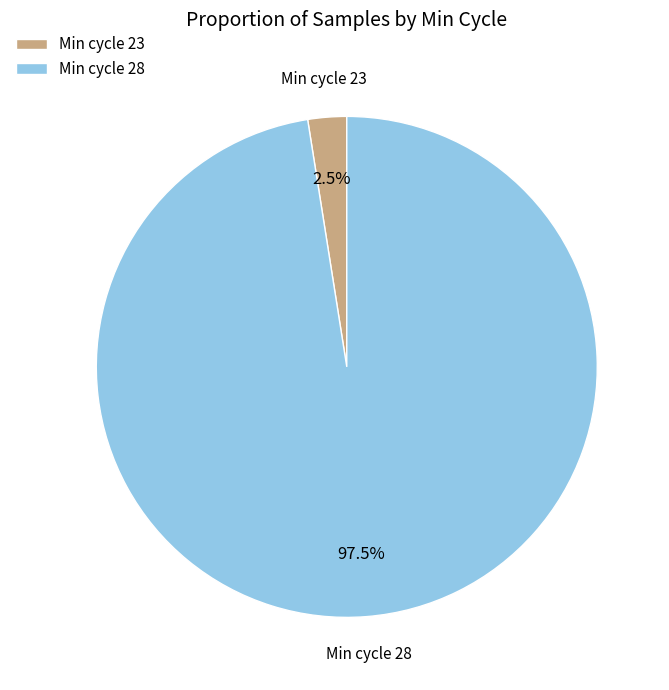

Rank the categories by value from highest to lowest.

Min cycle 28, Min cycle 23